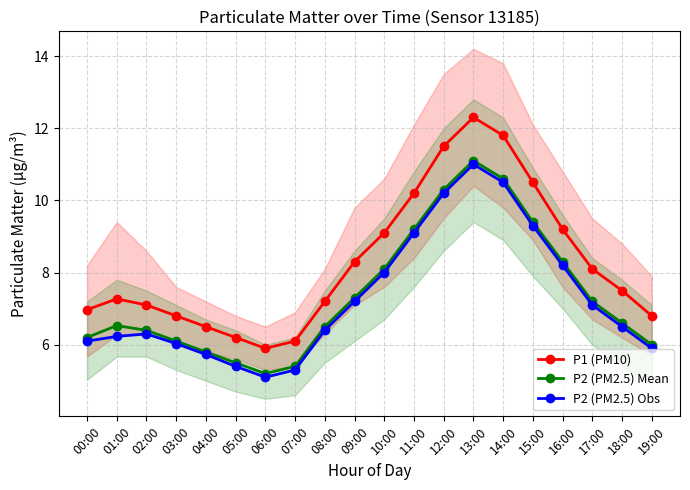

What is the value of the P2 (PM2.5) Mean point at the 19th from the left?

6.6